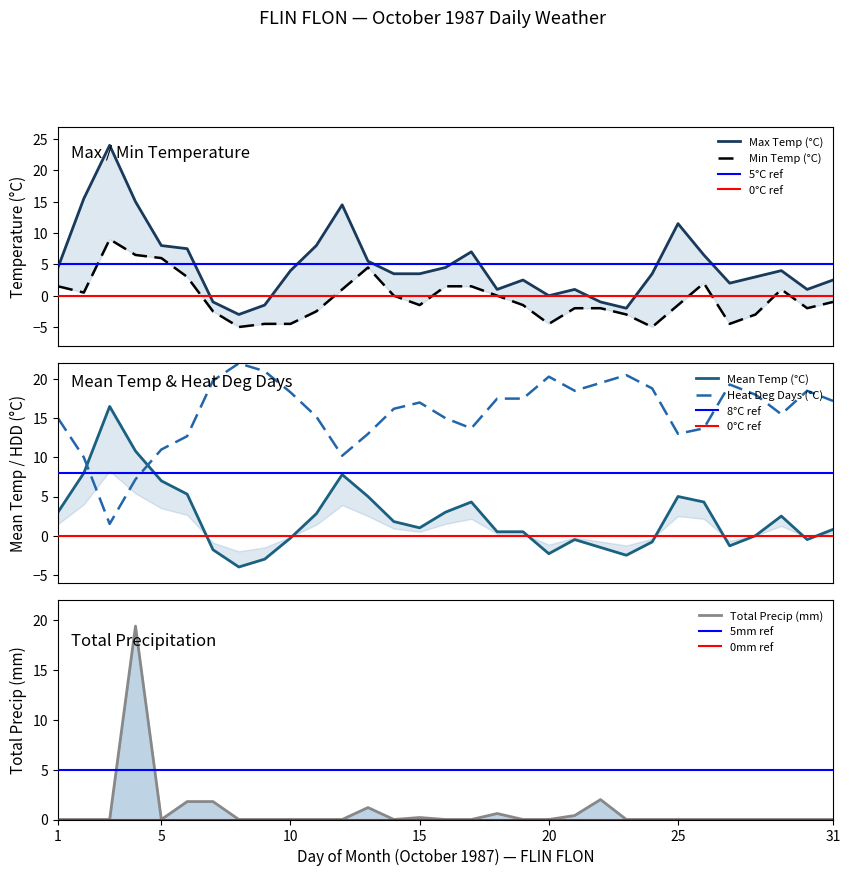

True or false: Max Temp (°C) has a value of -0.6 at 23.

False